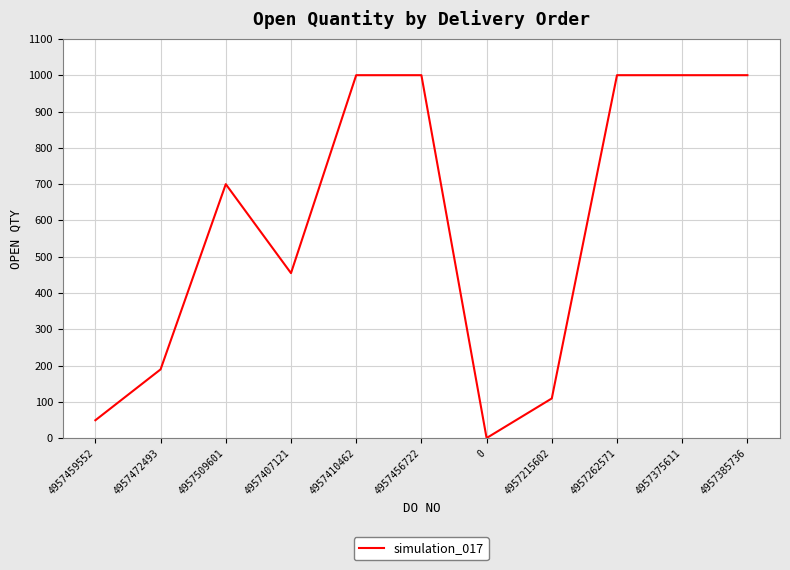

What position from the left is 4957262571?

9